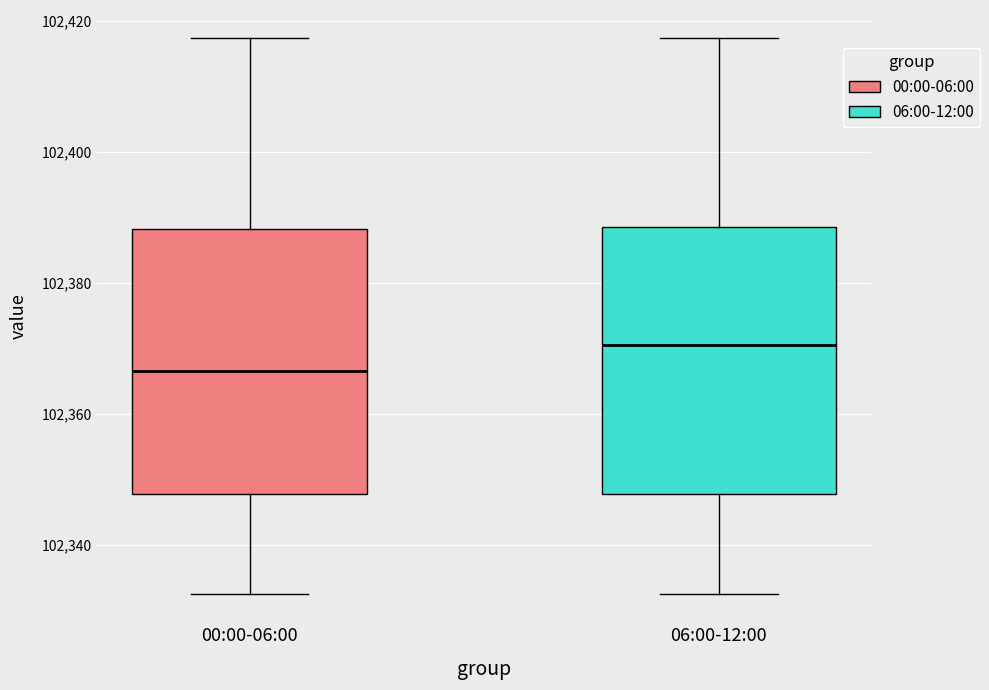

Which box has the highest median line?

06:00-12:00